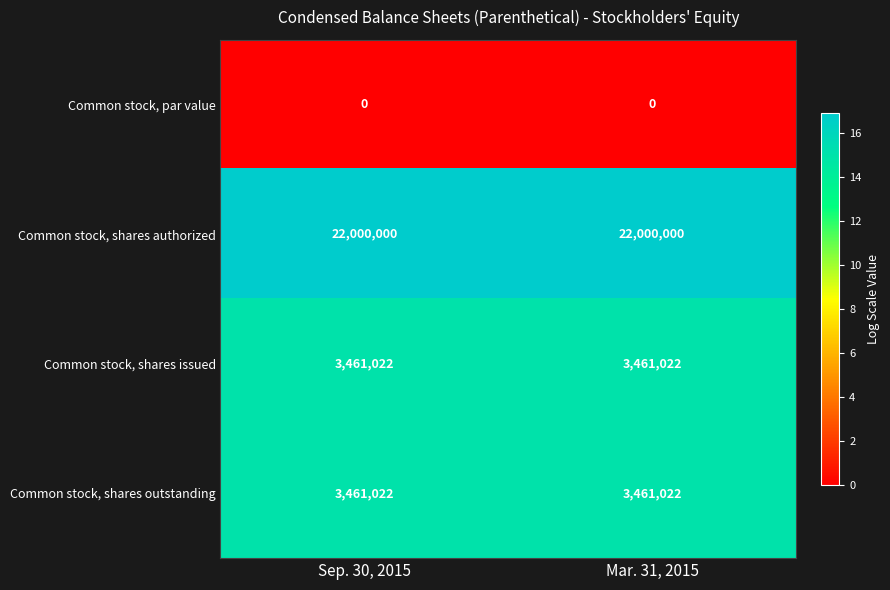

How many series are shown in this chart?

4